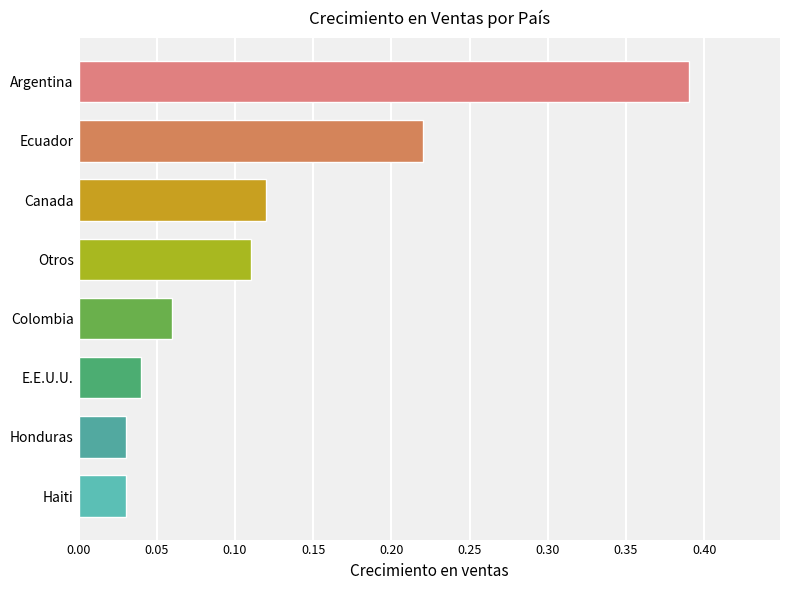

Between E.E.U.U. and Haiti, which is larger?

E.E.U.U.